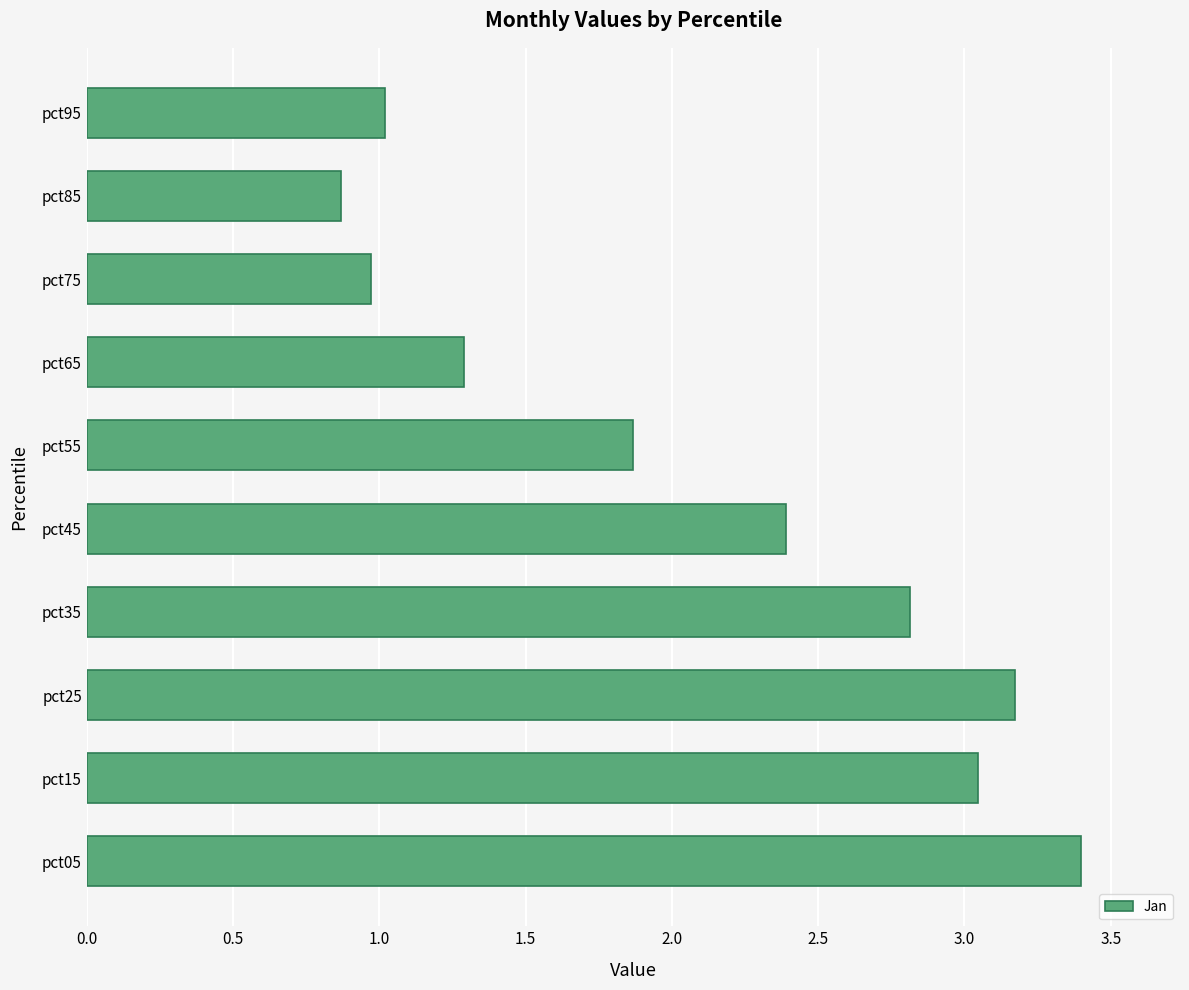

Rank the categories by value from highest to lowest.

pct05, pct25, pct15, pct35, pct45, pct55, pct65, pct95, pct75, pct85